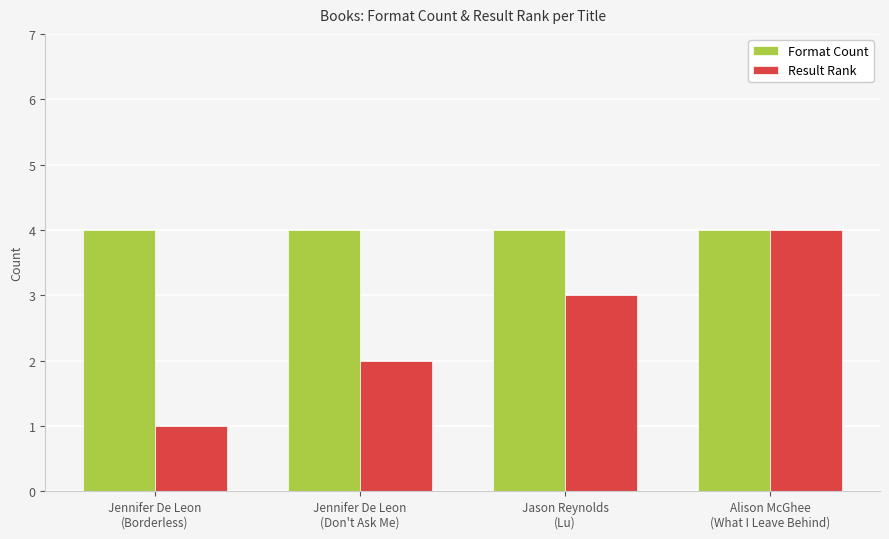

Reading left to right, what are all the values shown in this chart?

Format Count: 4	4	4	4
Result Rank: 1	2	3	4